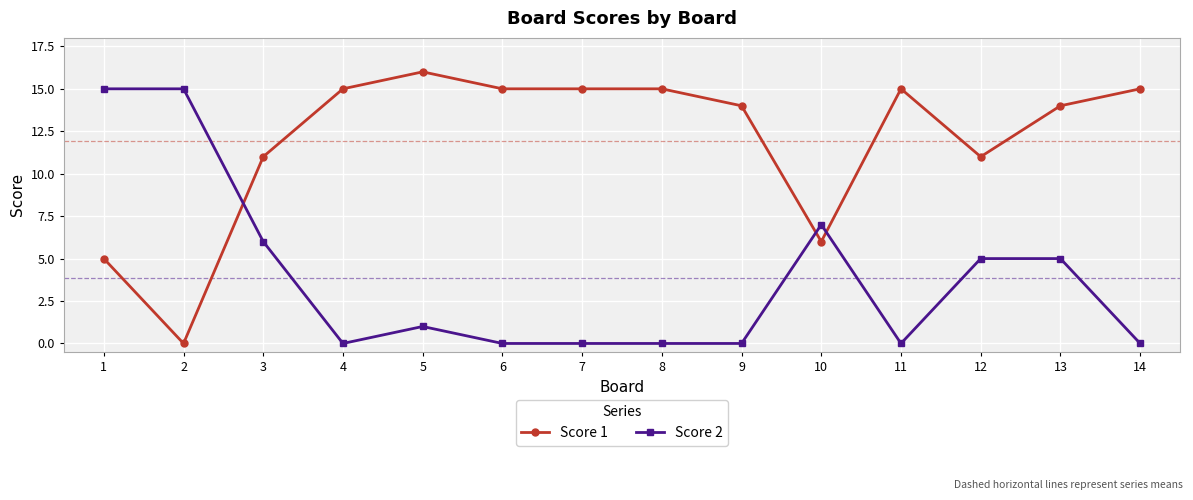

What is the total value across all series at 14?

15